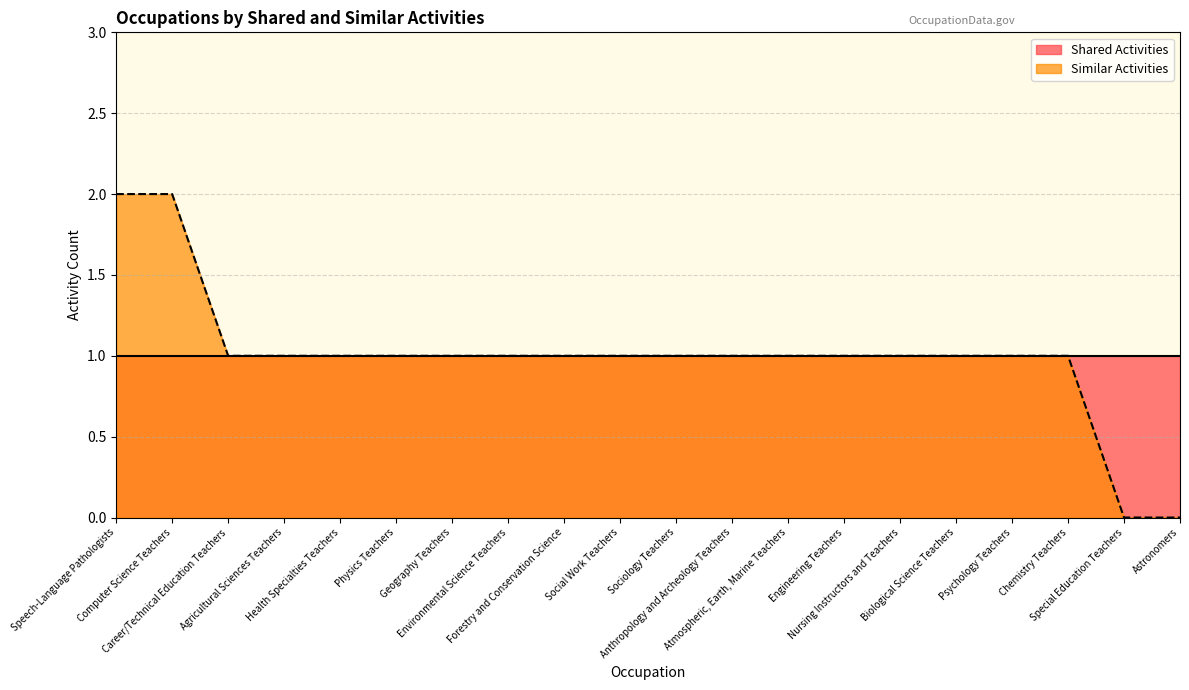

What is the average value?

1